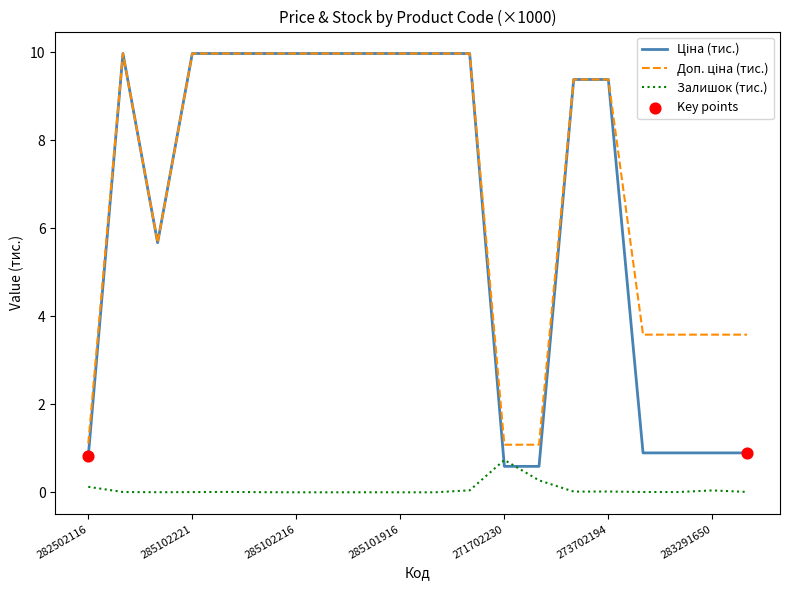

At how many categories does at least one series exceed 0?

20